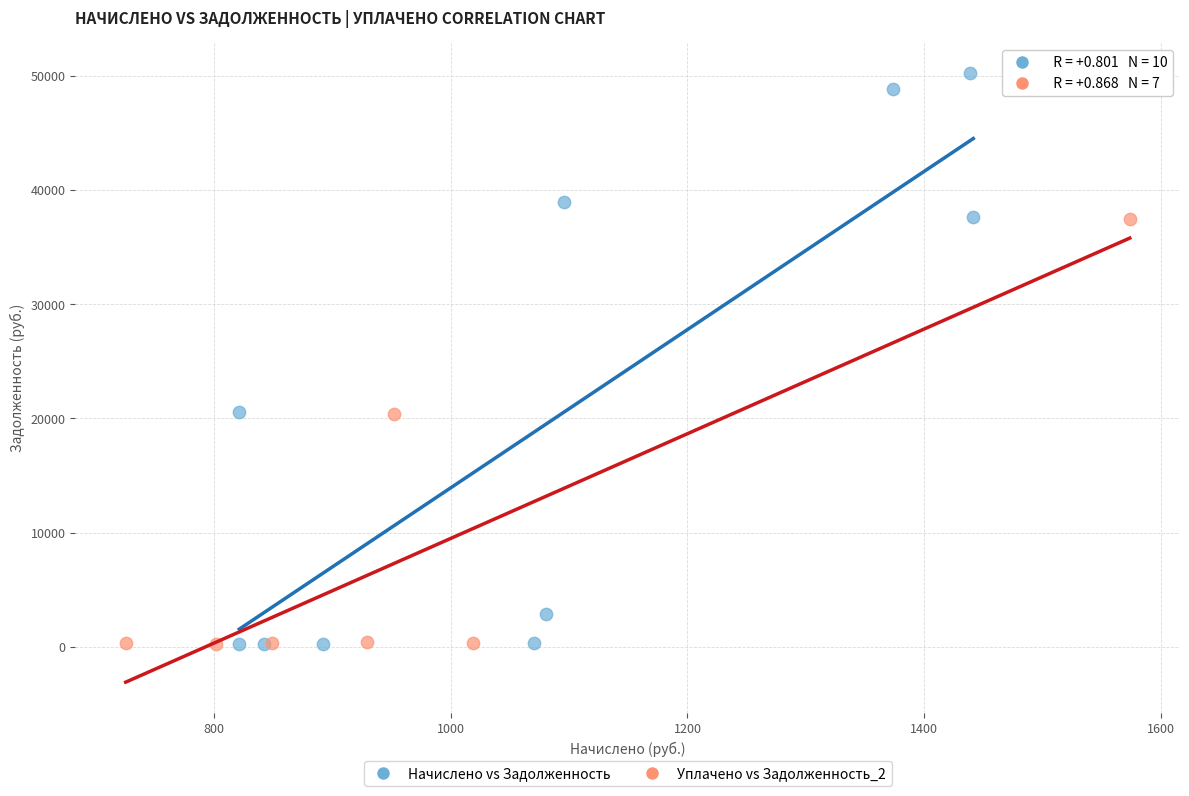

Which series reaches the maximum Y coordinate?

Начислено vs Задолженность